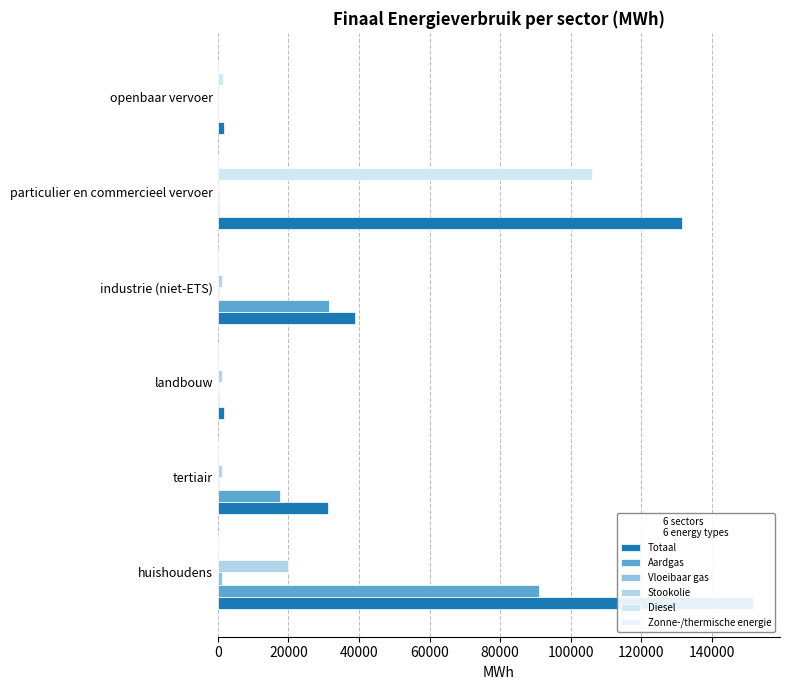

Reading left to right, list all the values displayed in this chart.

Totaal: 151683.6	31189.9	1822.5	38969.7	131603.0	1617.4
Aardgas: 91084.0	17469.8	211.9	31365.6	194.3	0.0
Vloeibaar gas: 1240.1	190.9	10.4	335.8	189.3	0.0
Stookolie: 19992.0	1288.9	1175.8	1120.4	0.0	0.0
Diesel: 0.0	0.0	0.0	0.0	106084.6	1511.1
Zonne-/thermische energie: 248.0	0.0	0.0	0.0	0.0	0.0